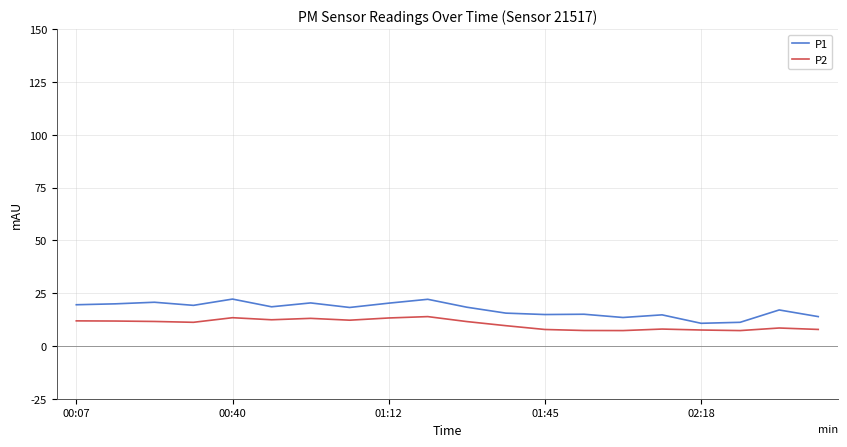

What is the difference between the maximum and minimum values in the P2 series?

6.6